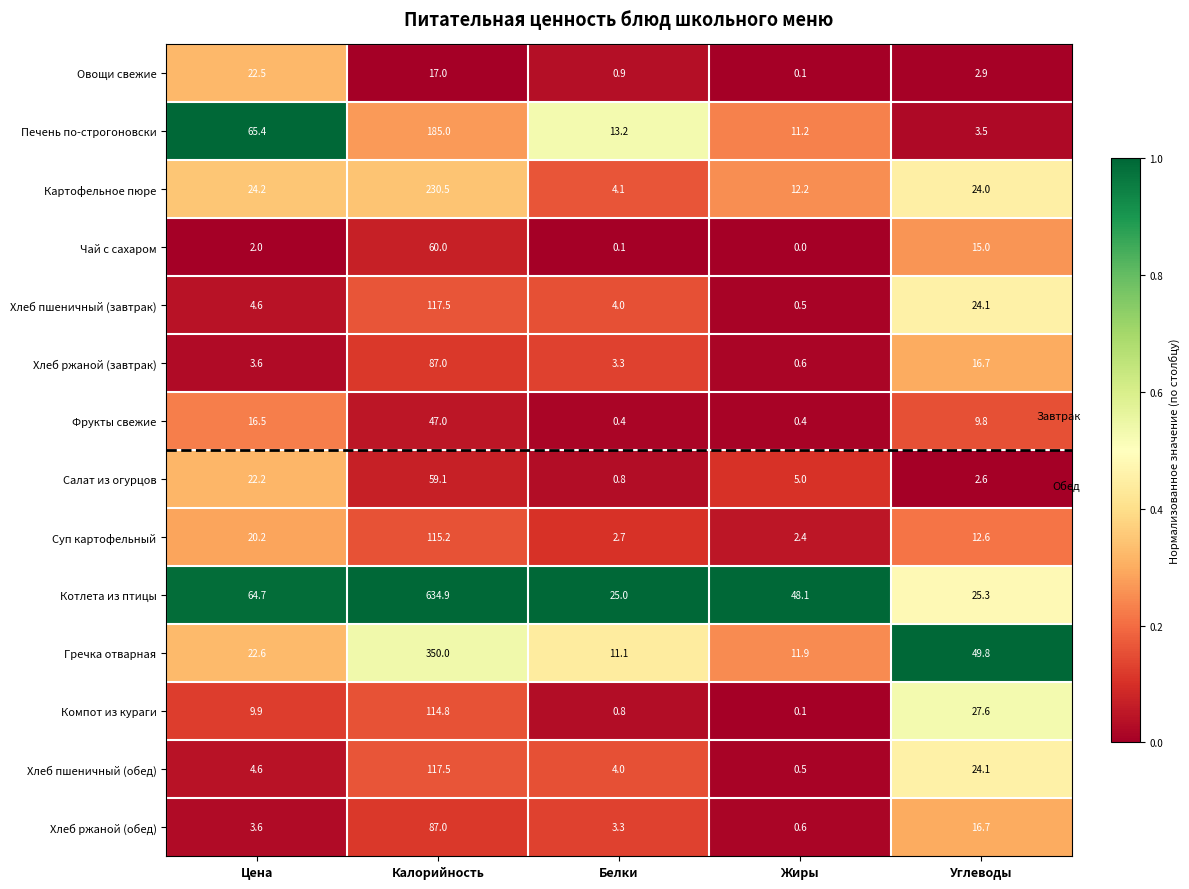

At which category does the chart reach its peak across all series?

Калорийность